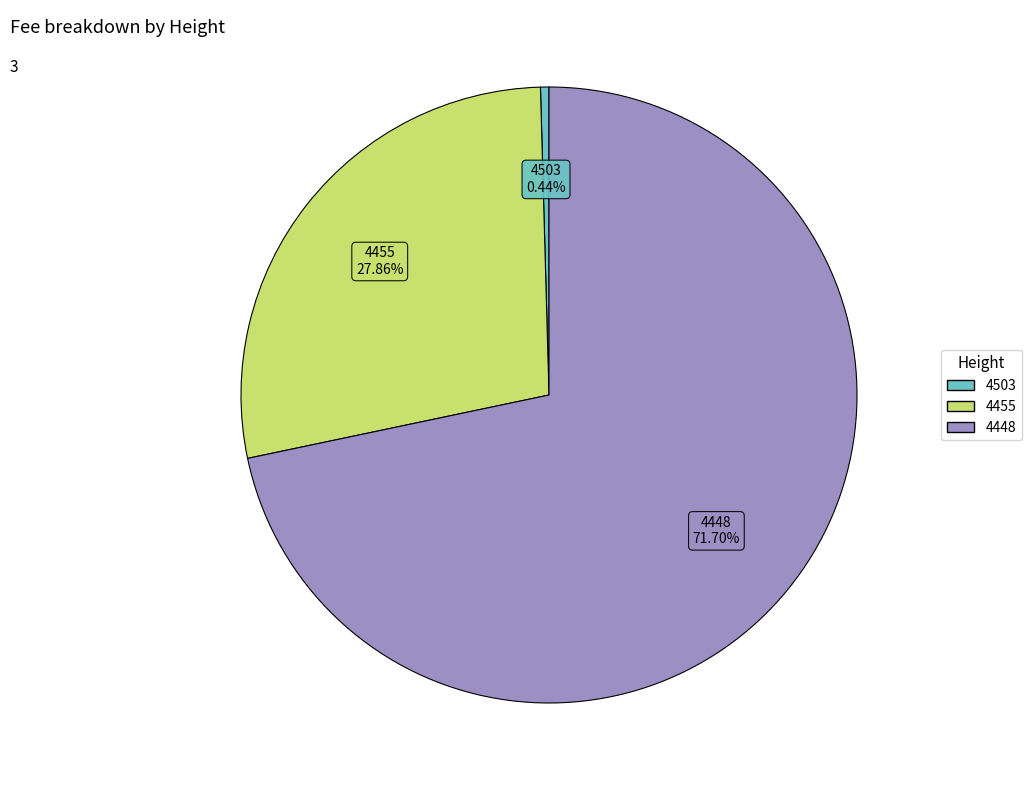

Is it true that 4448 is 72% of the pie?

True